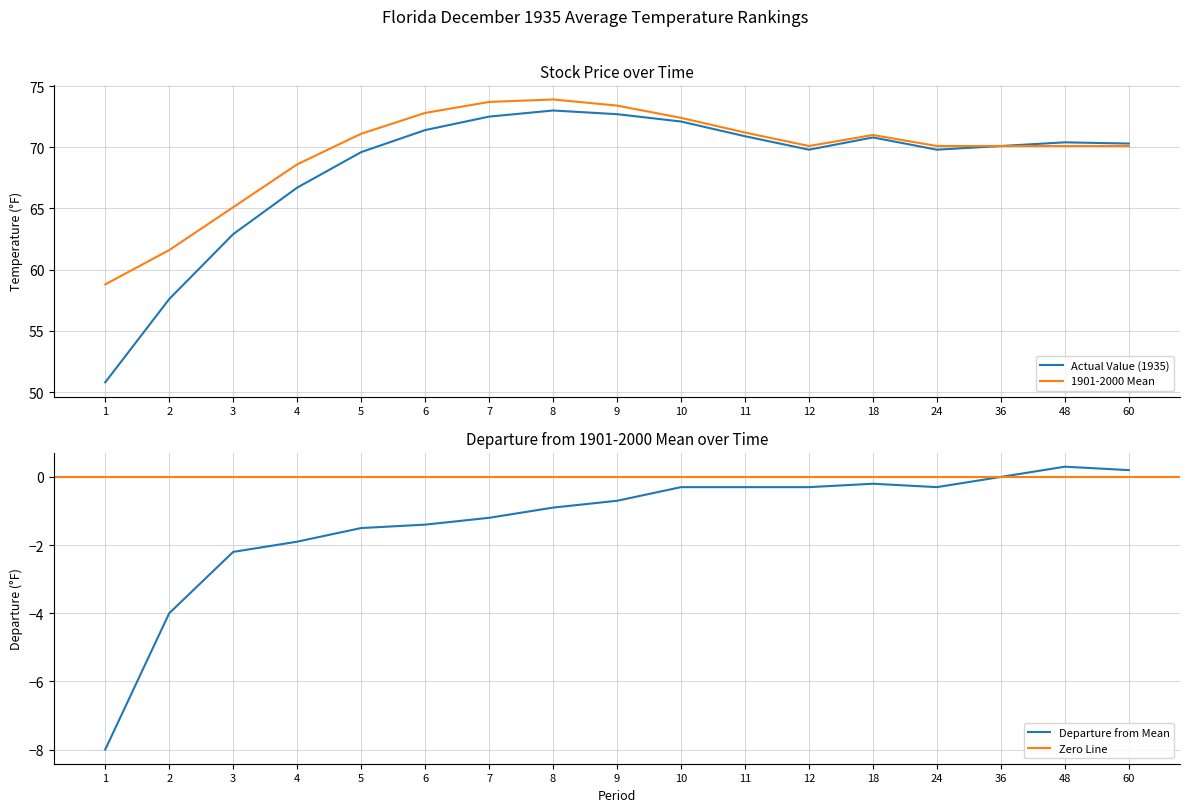

Count the number of categories in the chart.

17